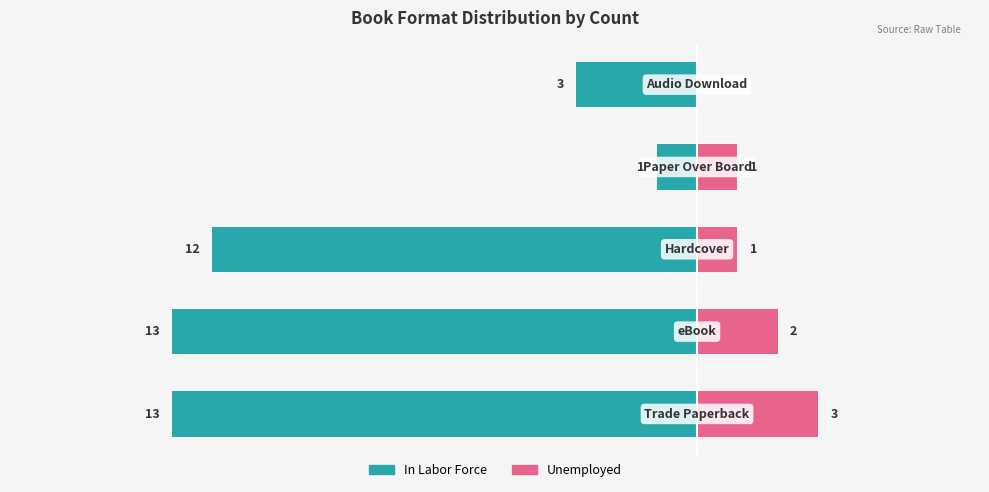

Rank the series at −10 from highest to lowest value.

Unemployed, In Labor Force